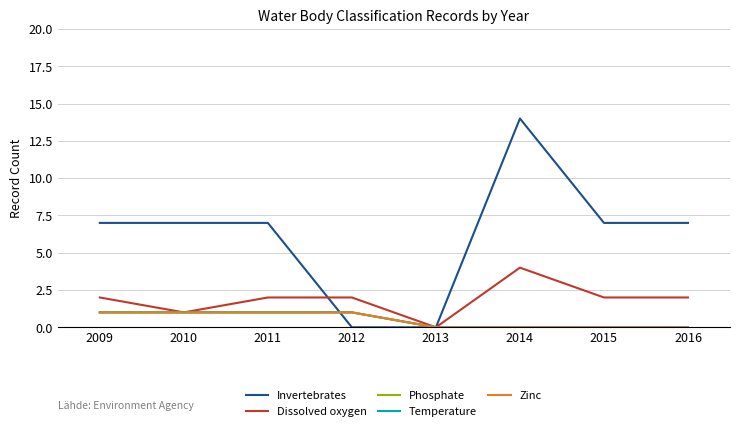

How many positive values does the Invertebrates series have?

6